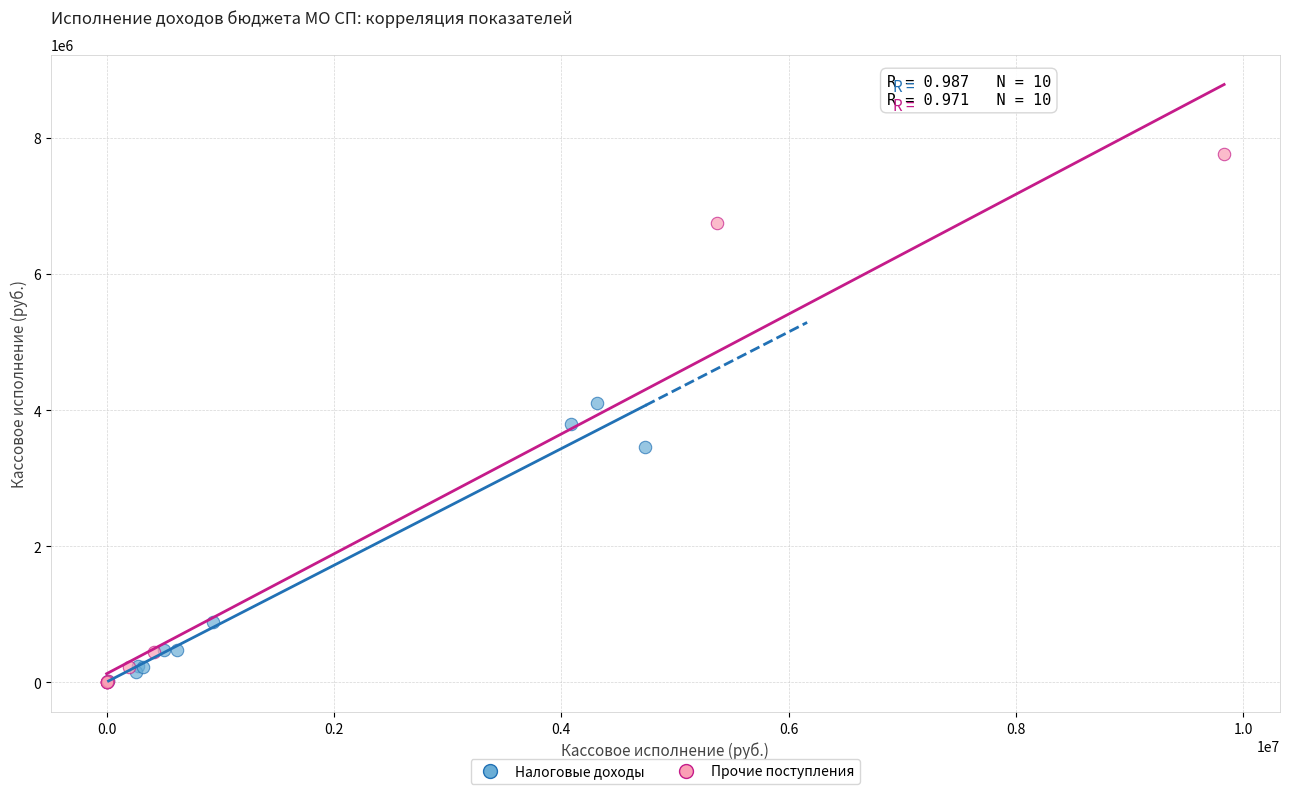

Which series contains the highest Y value?

Прочие поступления